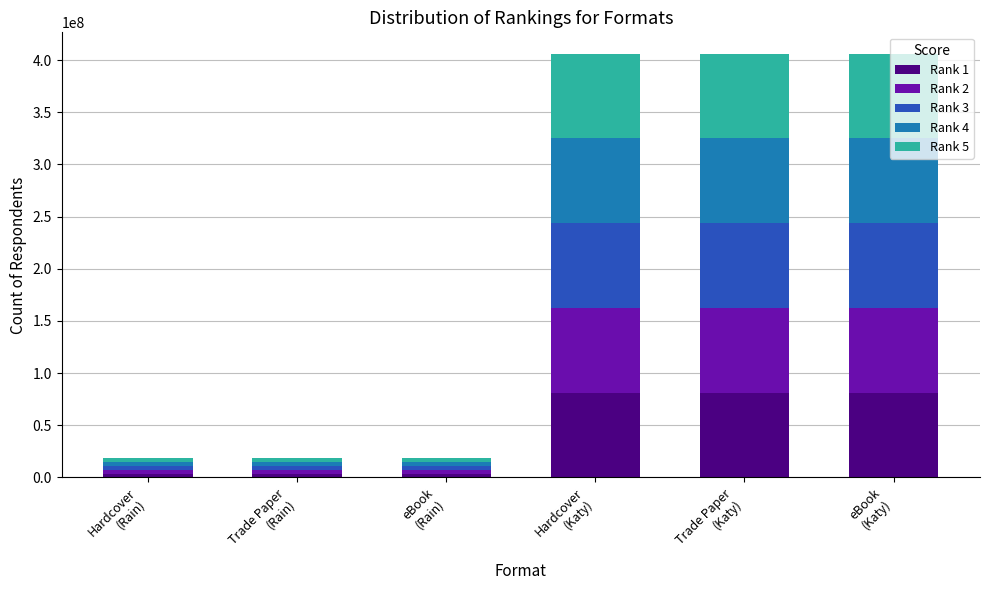

What is the sum of all Rank 1 values?

254863627.8